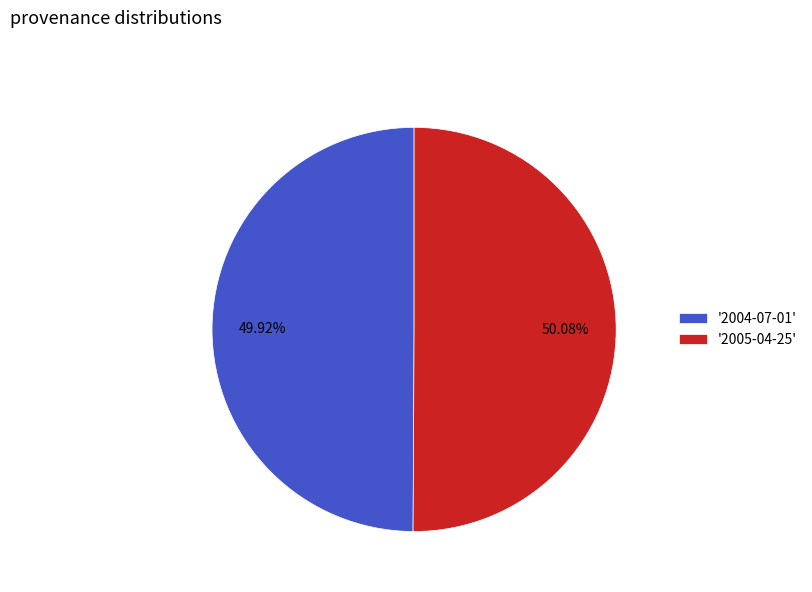

Does any single category account for the majority?

Yes